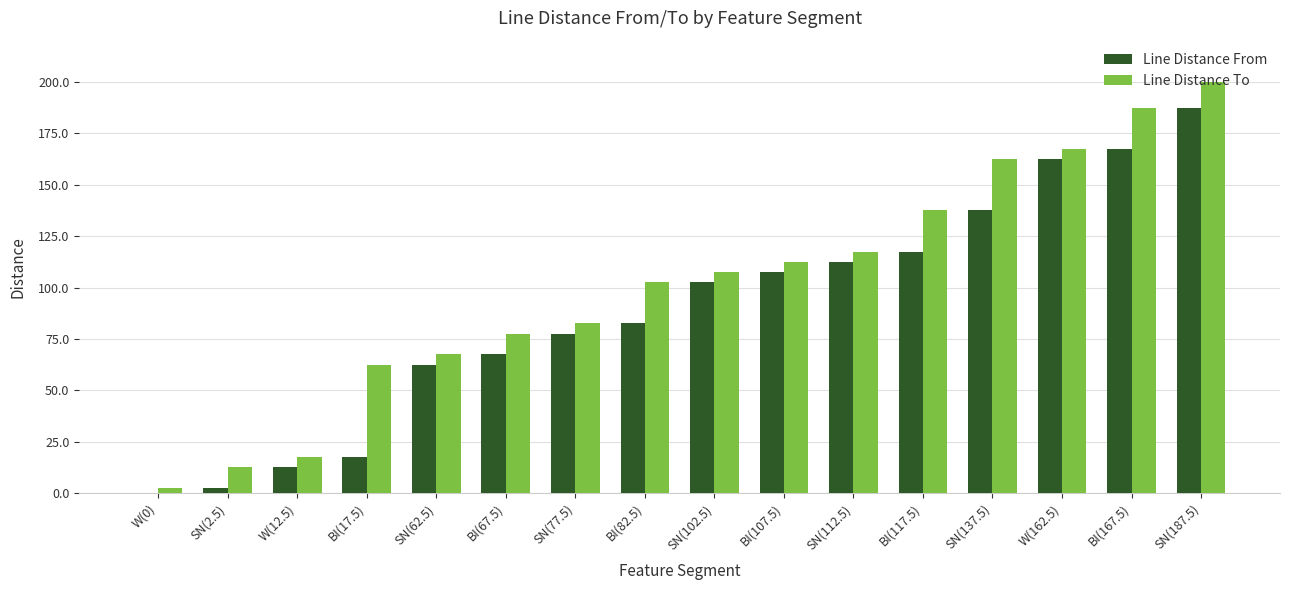

Is the value of Line Distance To at W(12.5) greater than the value of Line Distance From at SN(2.5)?

Yes